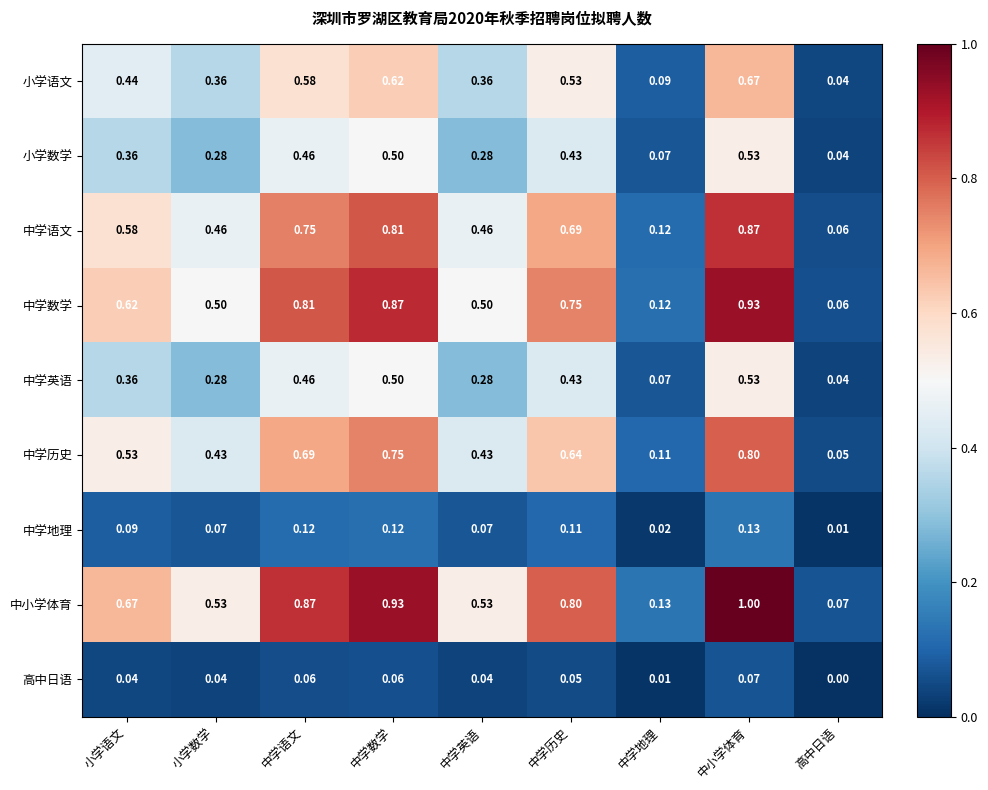

Which series has the largest range (max minus min)?

中小学体育